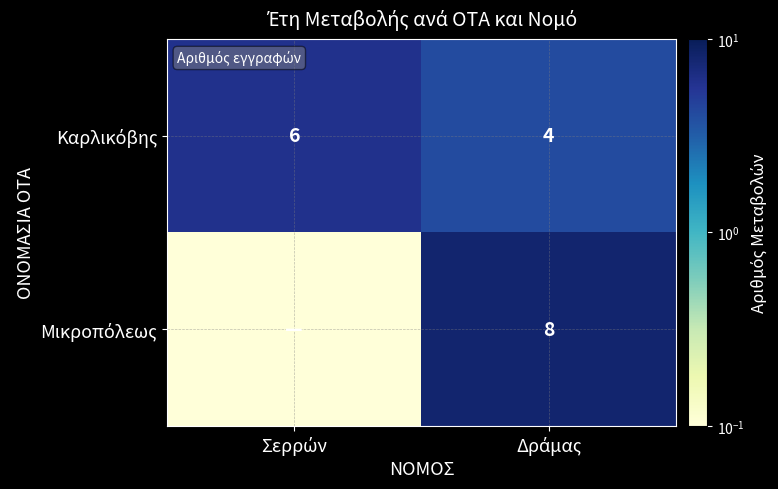

Is the value of Μικροπόλεως at Σερρών greater than the value of Καρλικόβης at Δράμας?

No